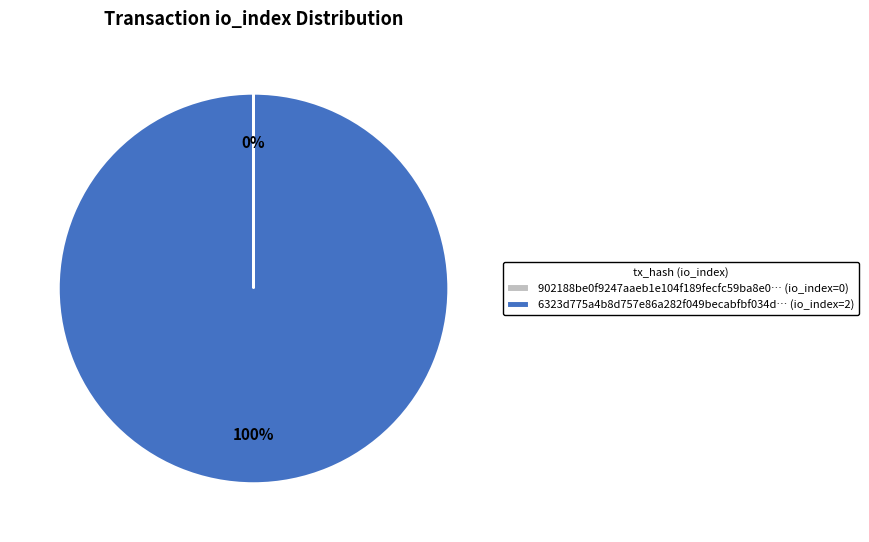

To the nearest percent, what portion does 6323d775a4b8d757e86a282f049becabfbf034d… (io_index=2) represent?

100%